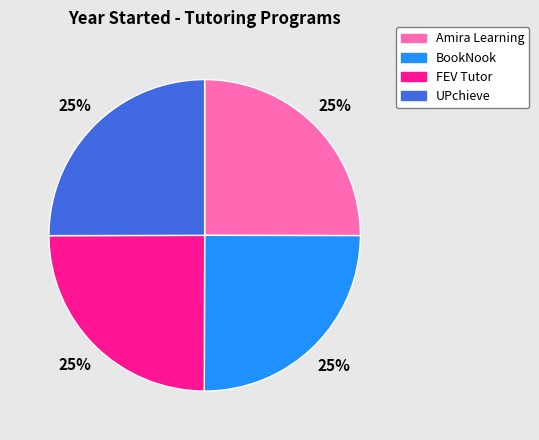

To the nearest percent, what is the combined percentage of BookNook and FEV Tutor?

50%